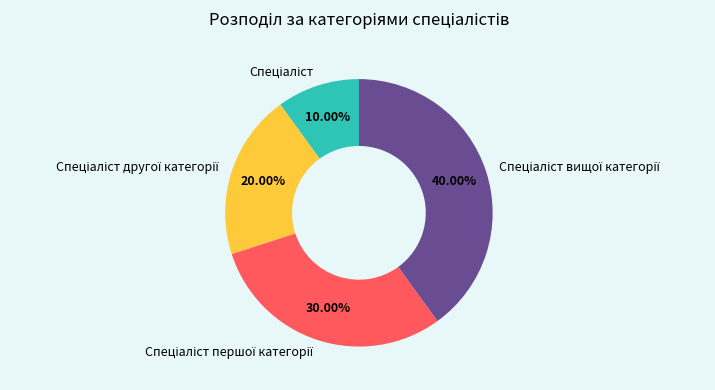

Is there any slice that represents more than half of the pie?

No